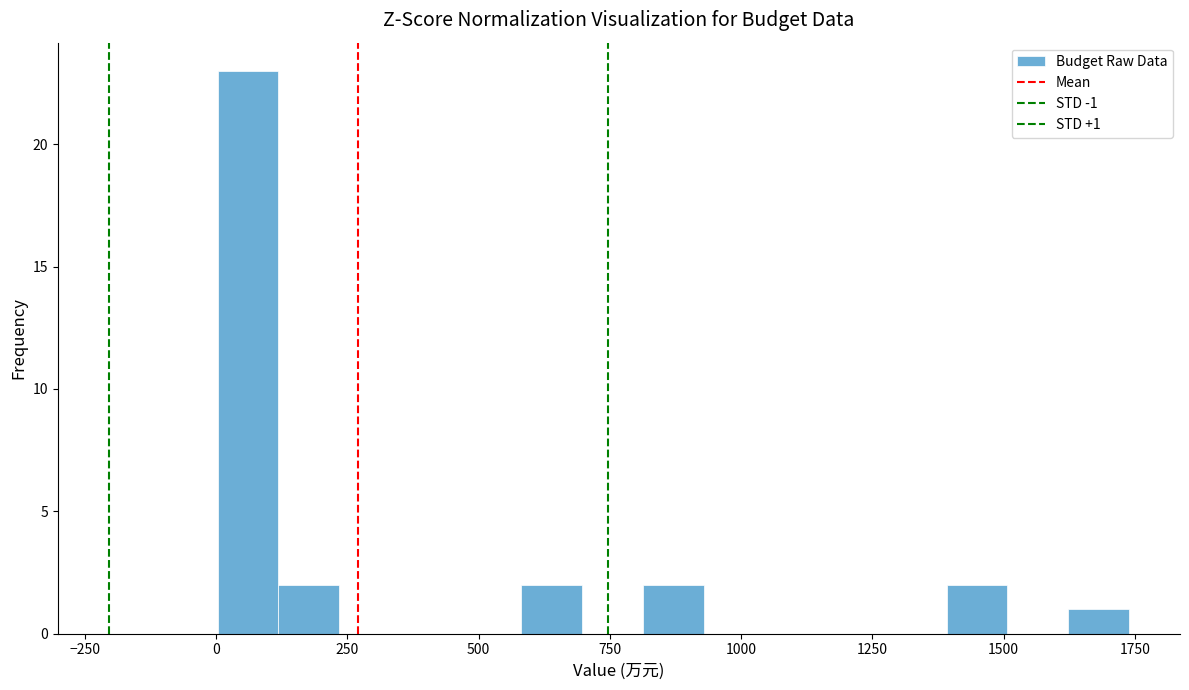

Around what value on the x-axis is the tallest bar? Give the approximate position of its centre, as read against the axis.

50